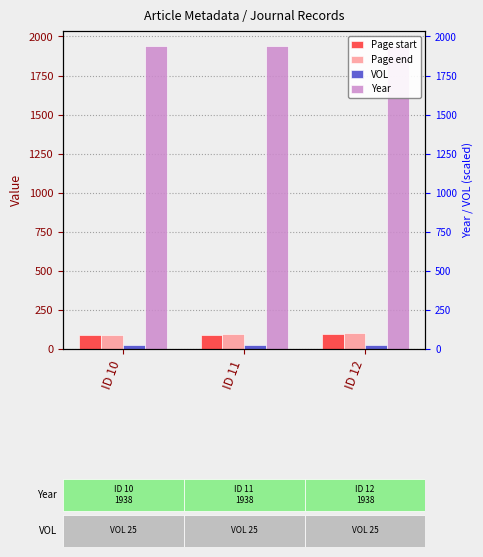

At which category is the sum across all series the highest?

ID 12